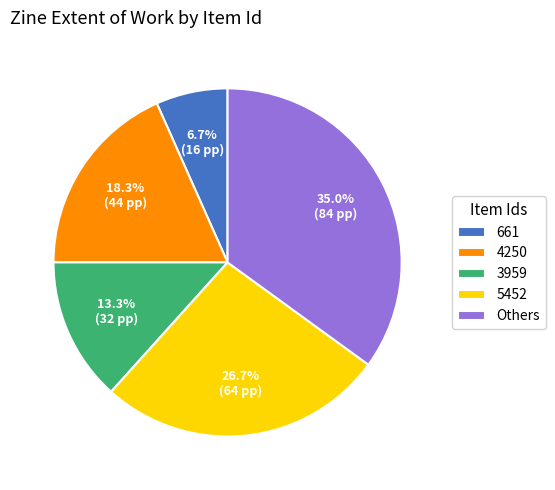

Is there a majority slice in this chart?

No